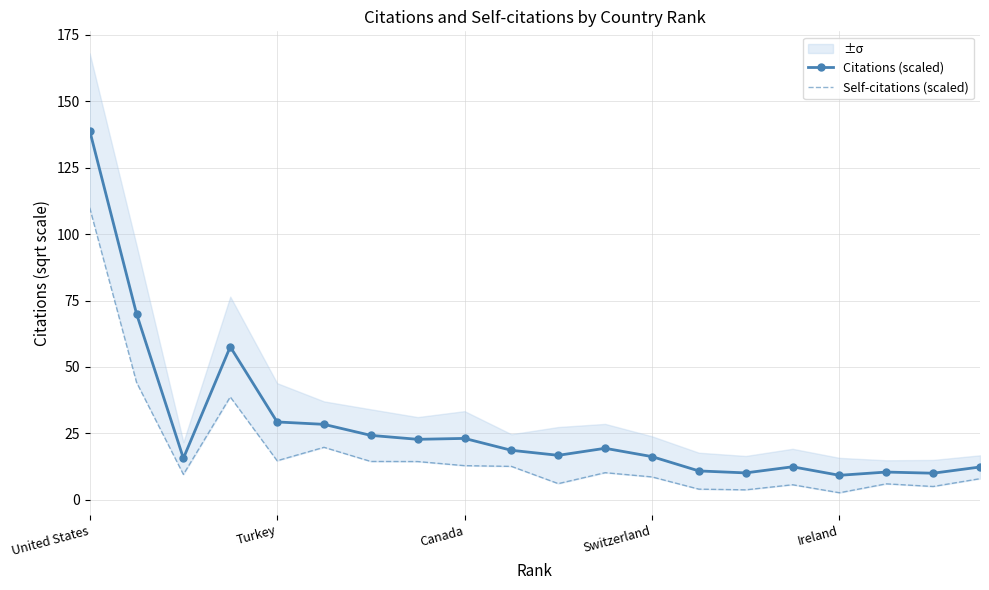

How many lines are shown in the chart?

2